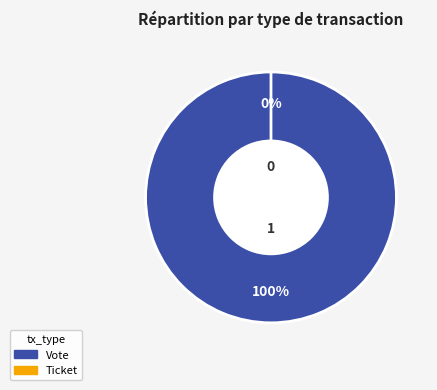

Is it true that Ticket is 5% of the pie?

False